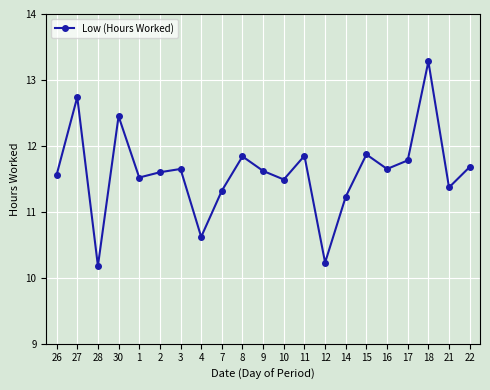

How many interior local peaks (higher than both neighbors) does the data have?

7